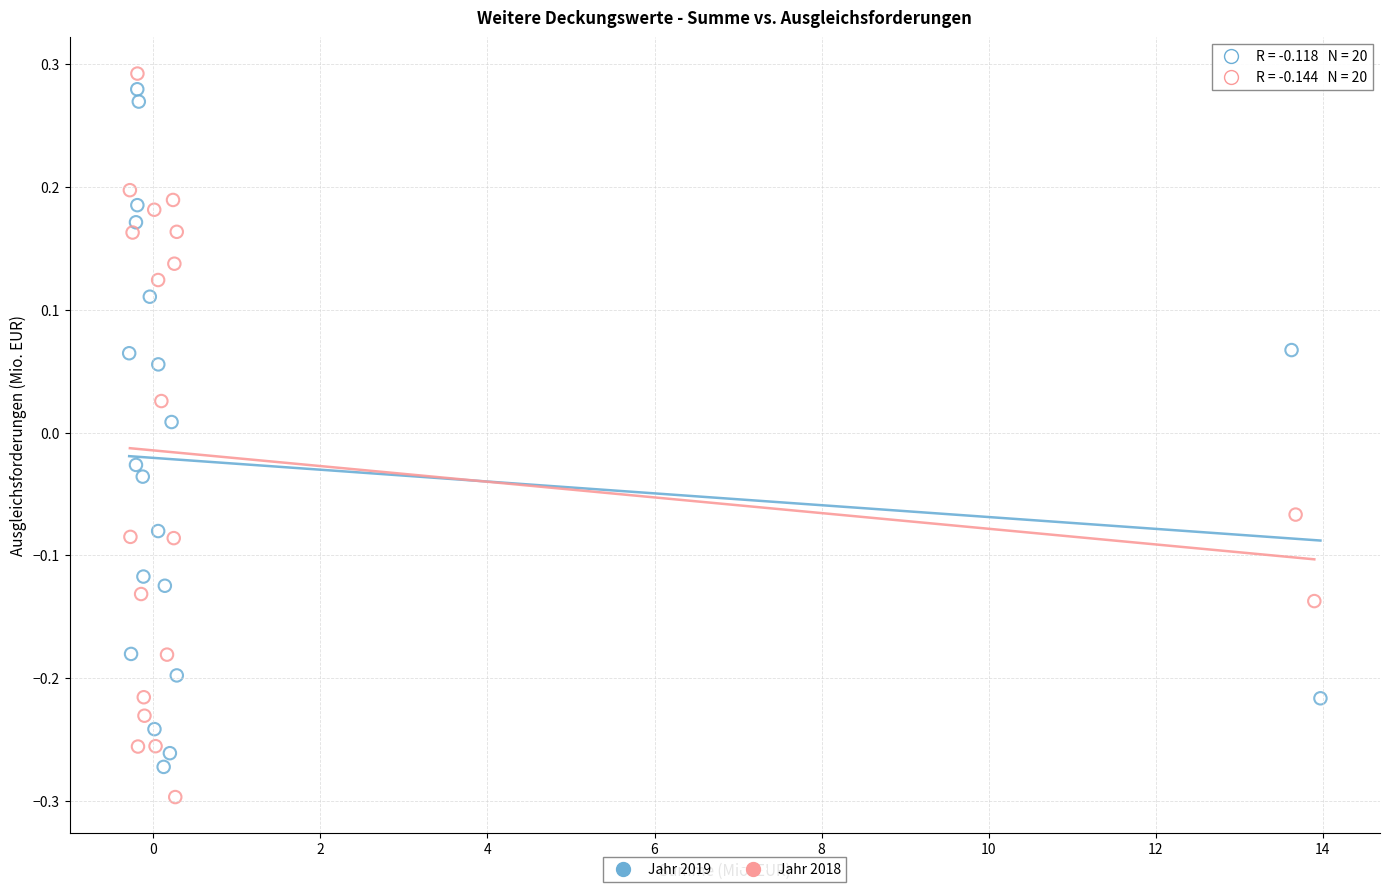

Which series contains the lowest Y value?

Jahr 2018